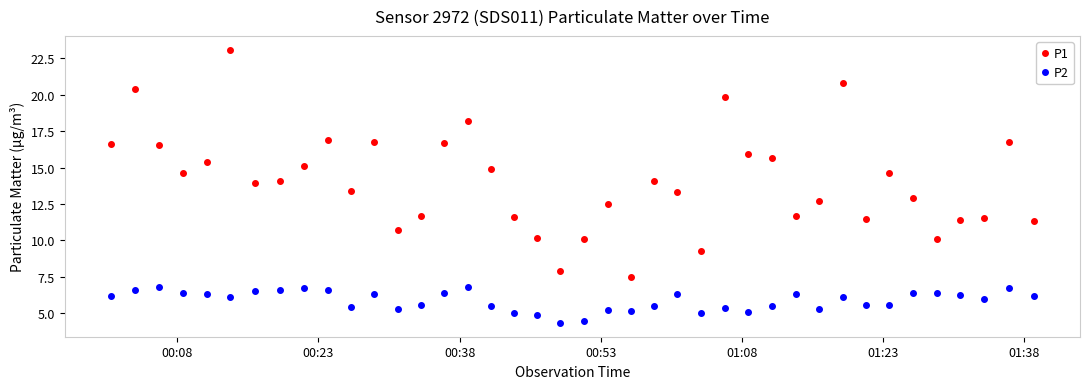

What is the value of the P2 point at the 37th from the left?

6.3